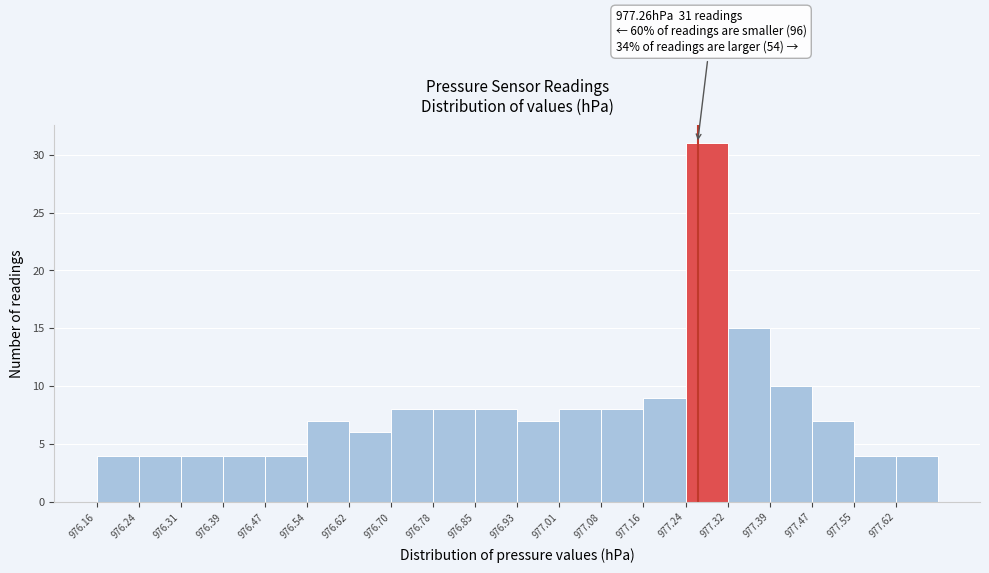

Which range on the x-axis has the tallest bar?

977.238 to 977.315